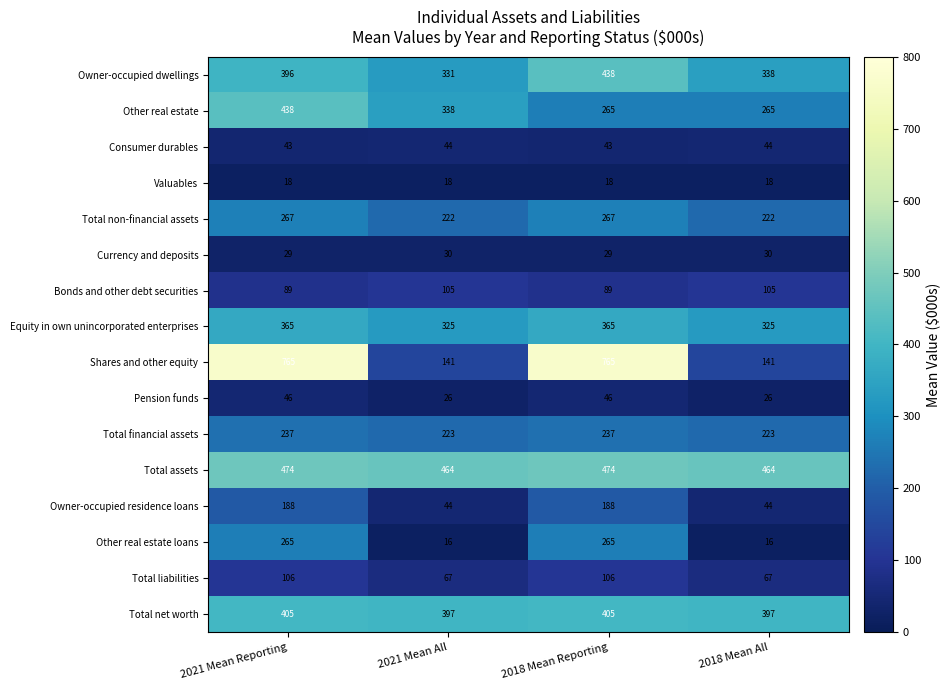

Which series has the largest total across all categories?

Total assets